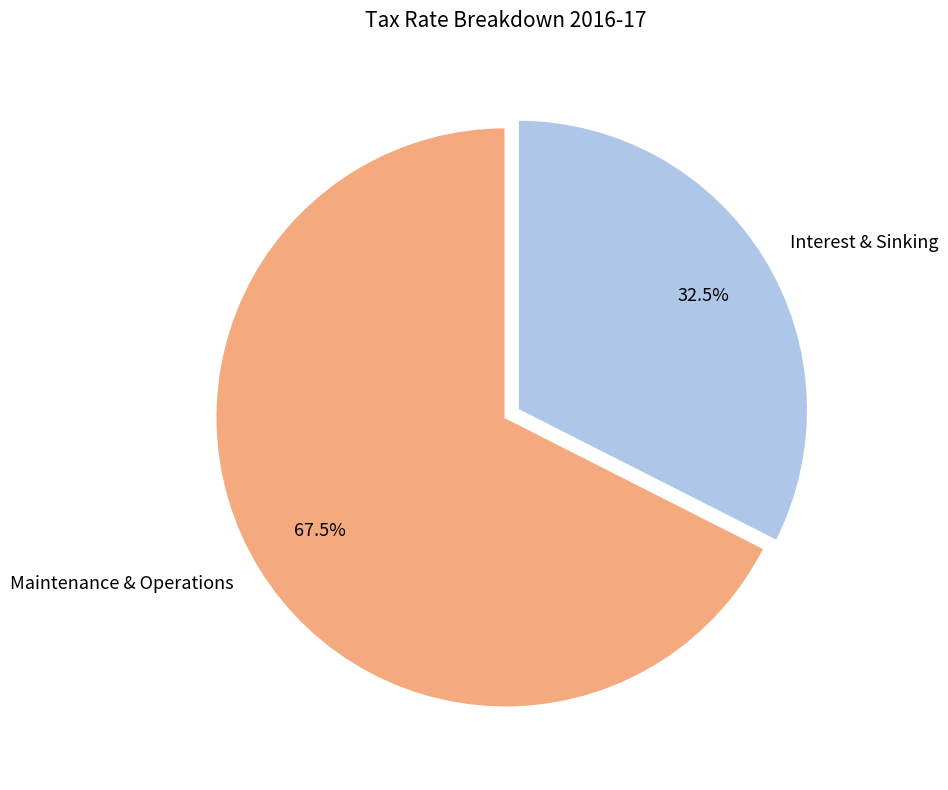

How many slices are in this pie chart?

2